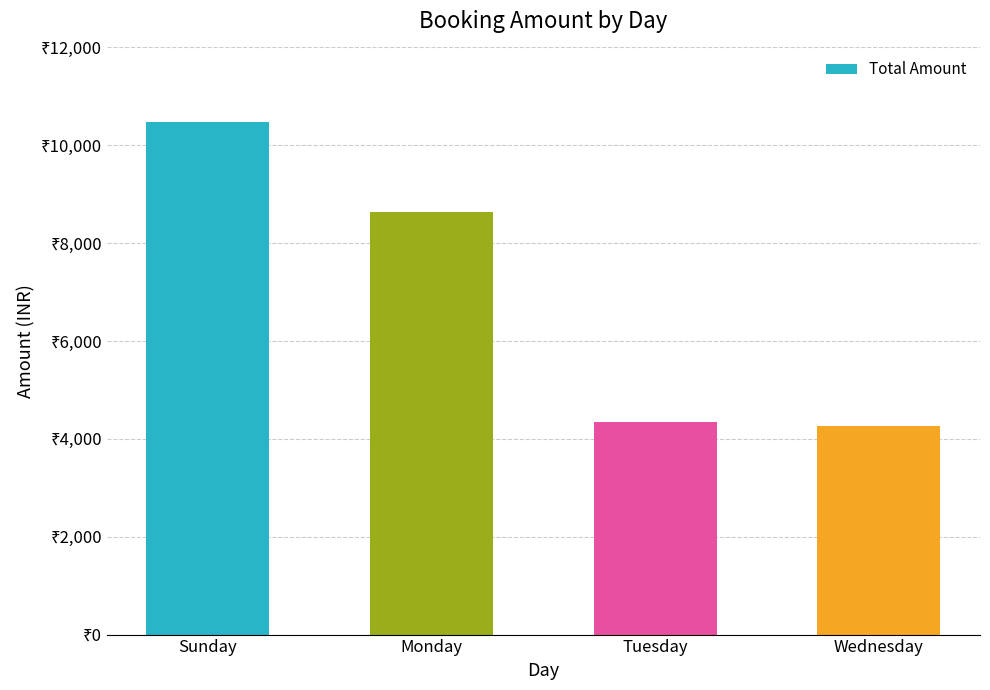

Does the chart contain any negative values?

No